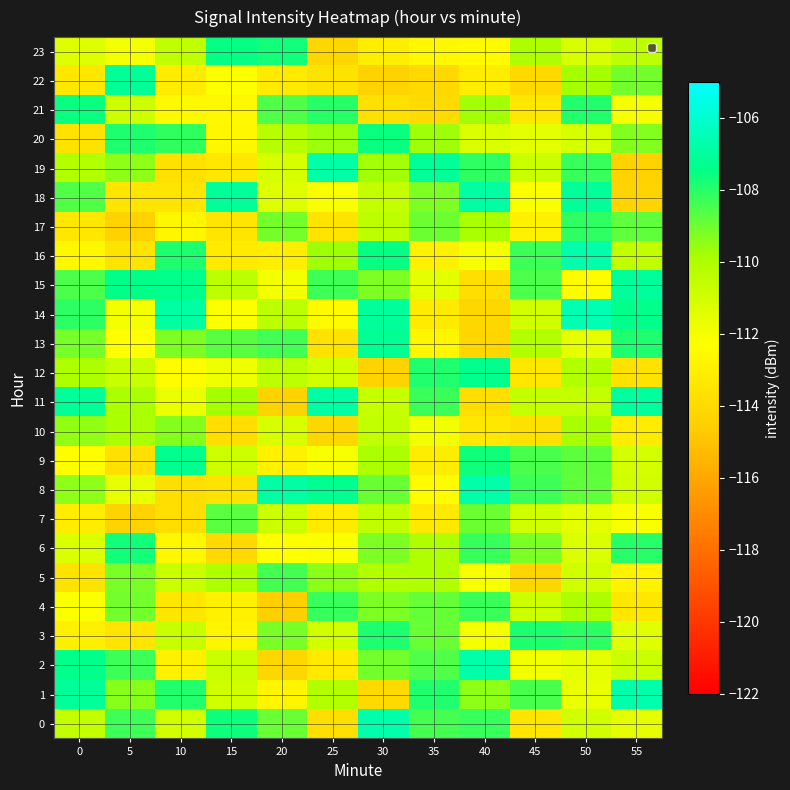

How many series are shown in this chart?

24